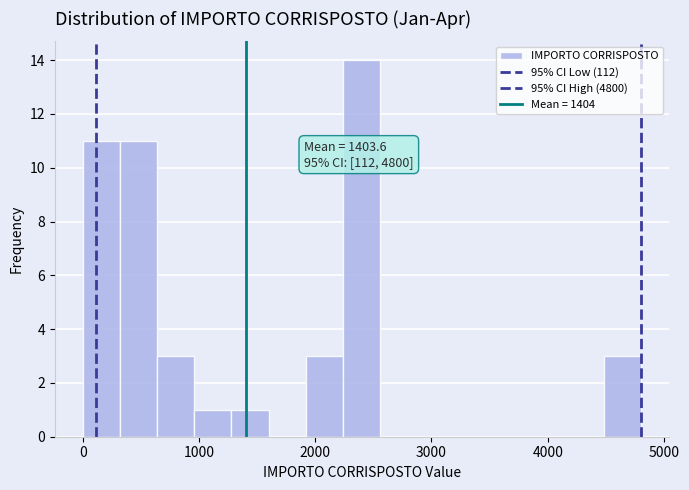

Around what value on the x-axis is the tallest bar? Give the approximate position of its centre, as read against the axis.

2400